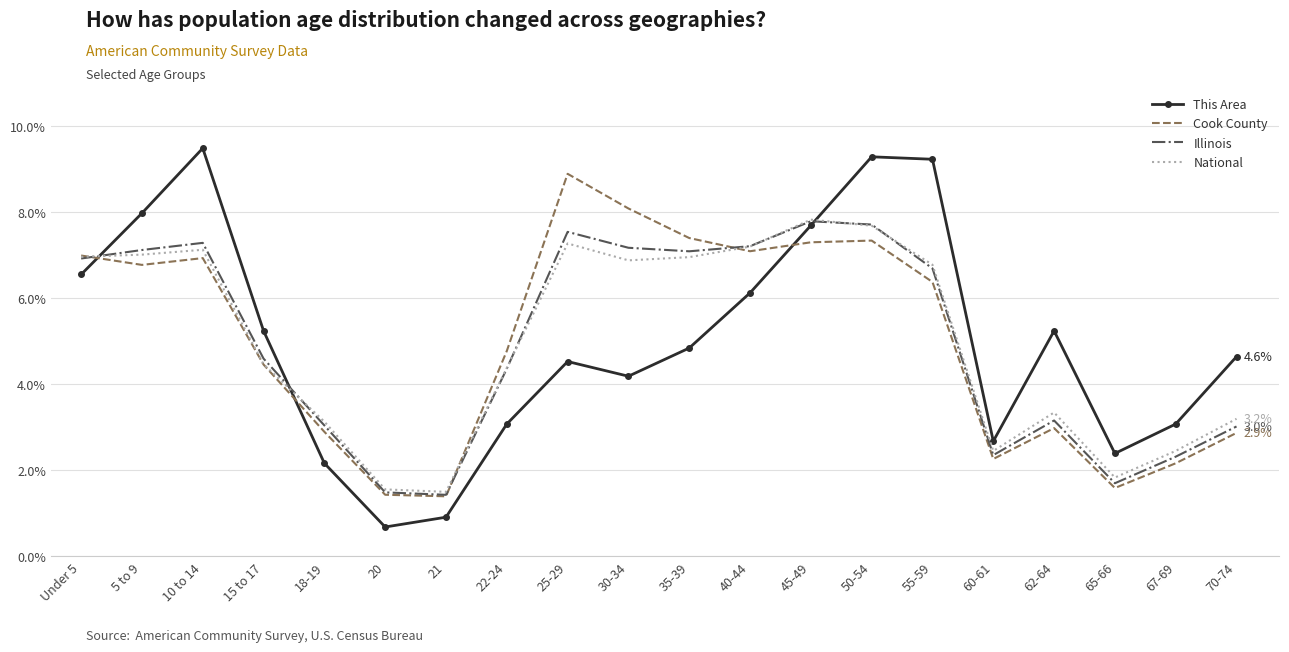

After their last crossing, which series has the higher values: Cook County or National?

National